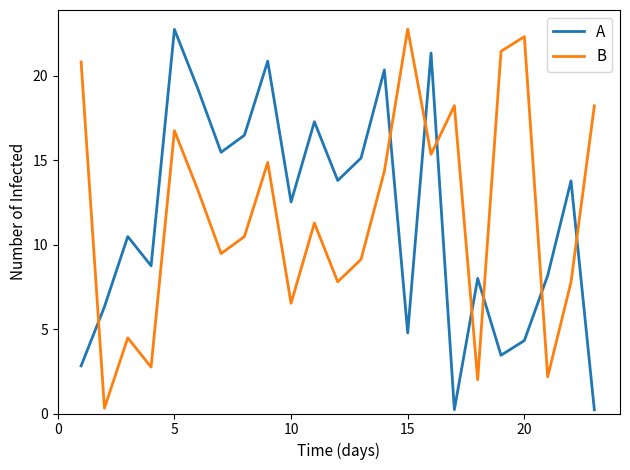

How many interior local valleys does the B series have?

8